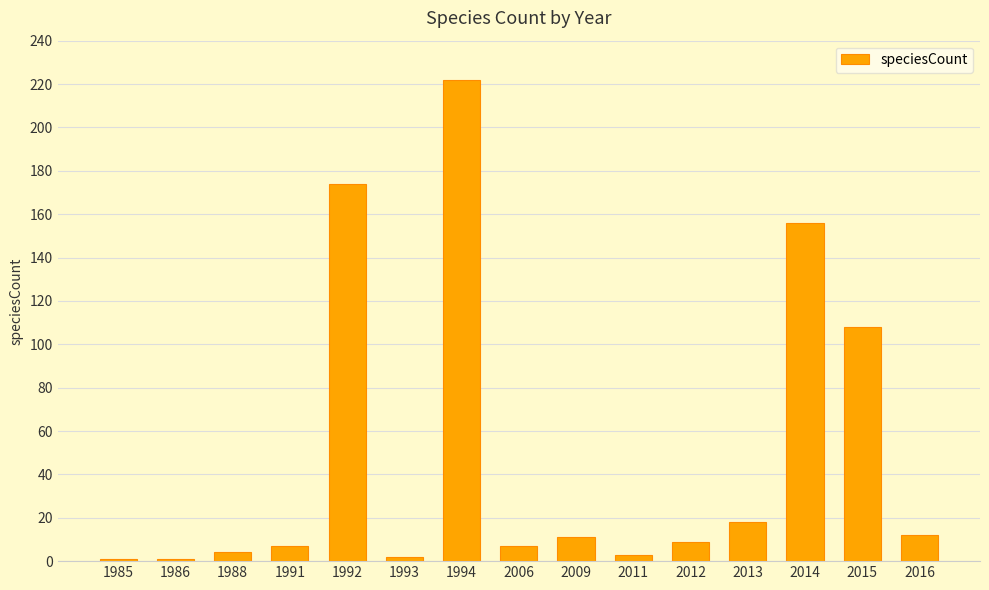

Which has a higher value, 1994 or 2006?

1994